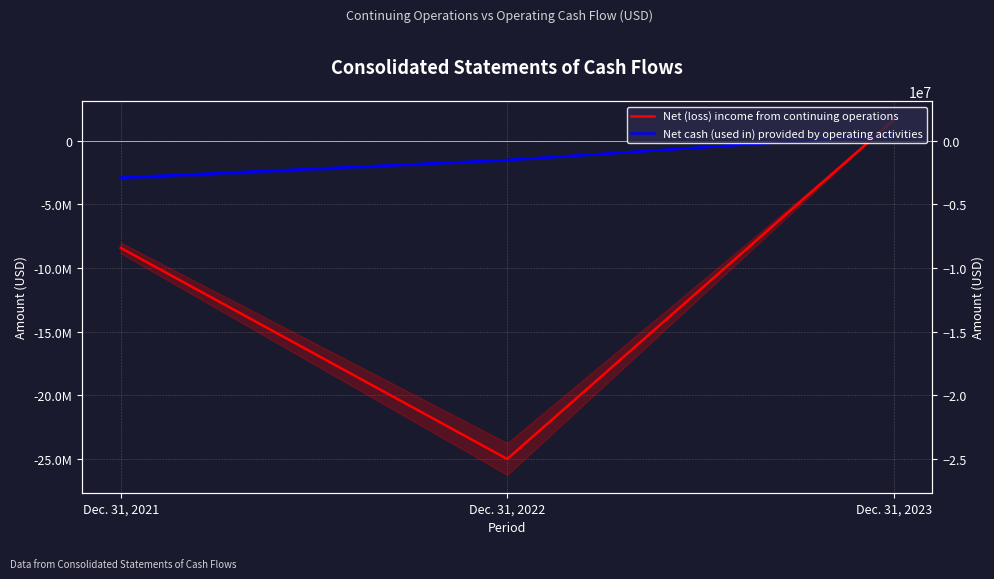

Reading left to right, what are all the values shown in this chart?

Net (loss) income from continuing operations: -8434781	-25007905	1622836
Net cash (used in) provided by operating activities: -2917895	-1526828	443920